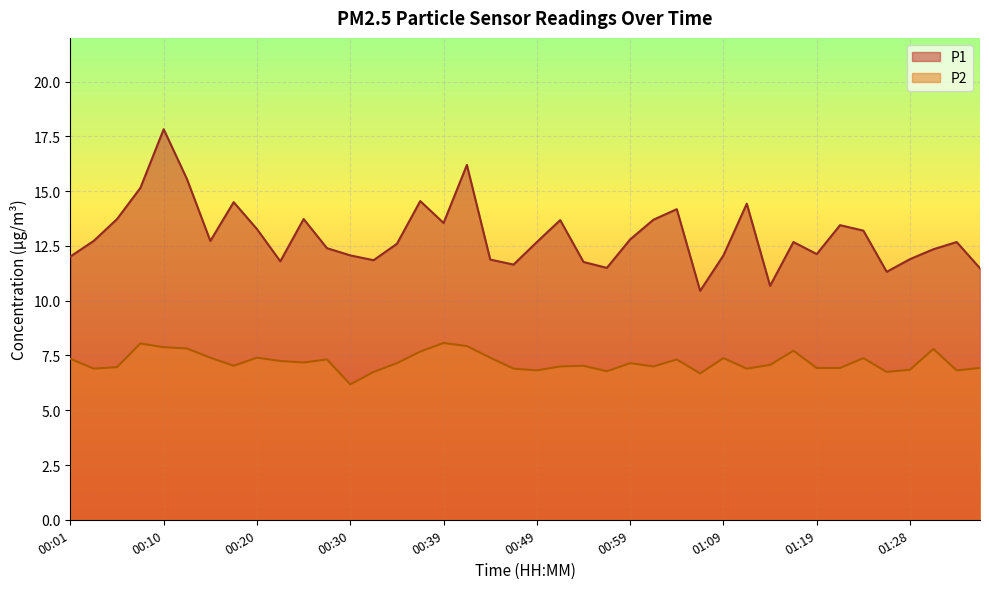

At 01:09, list the series in order from largest to smallest.

P1, P2